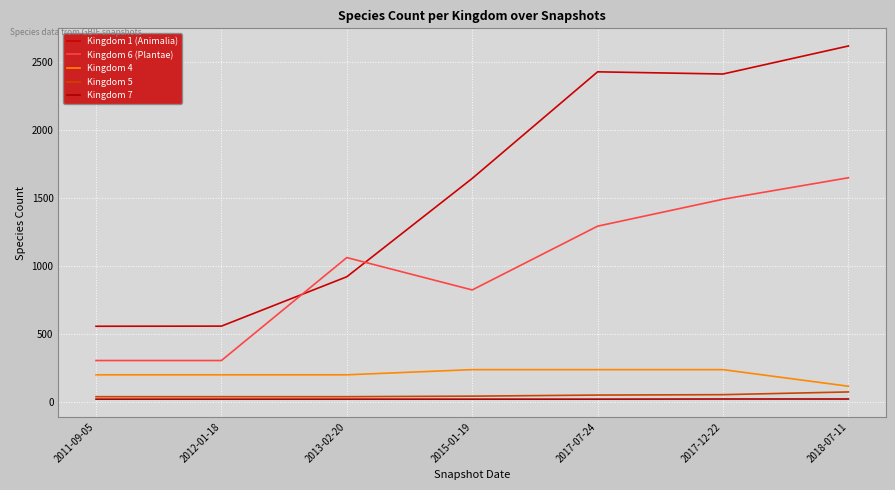

How many lines are shown in the chart?

5